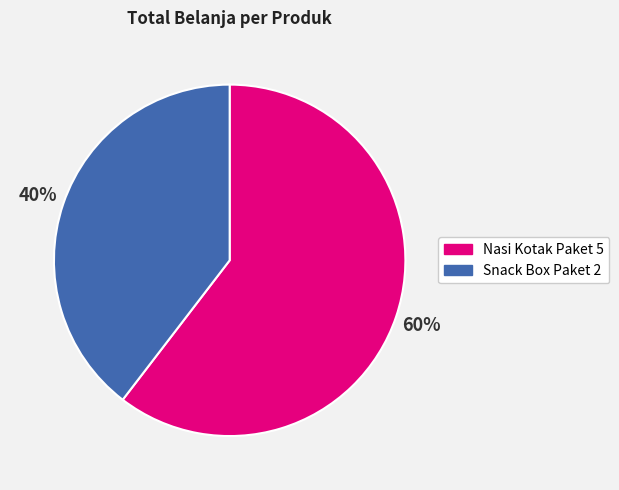

The Snack Box Paket 2 slice represents 40% of the pie. True or false?

True